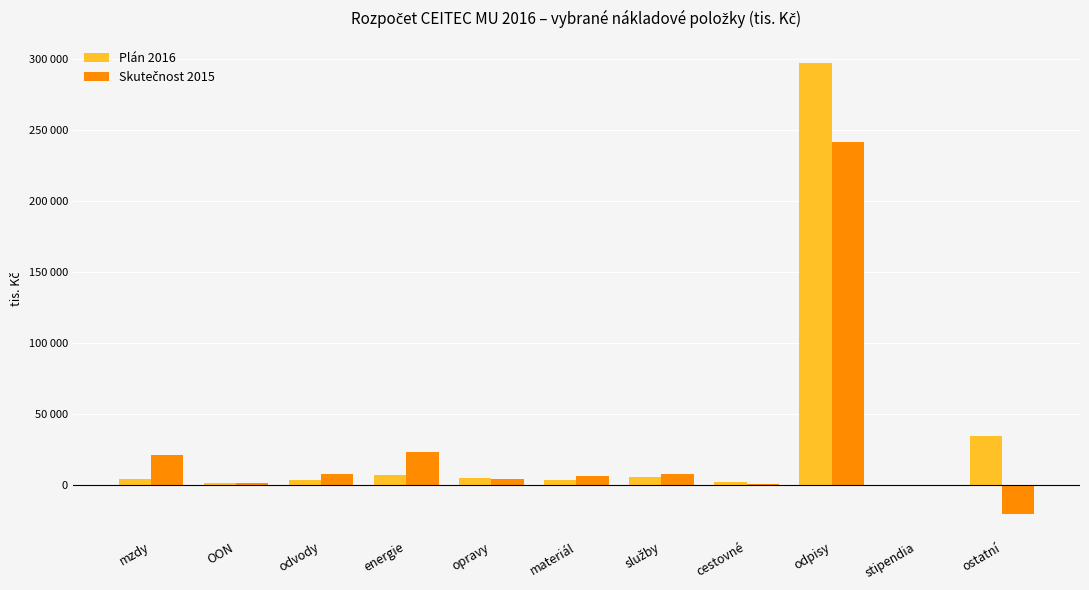

What is the sum of all Plán 2016 values?

363806.0